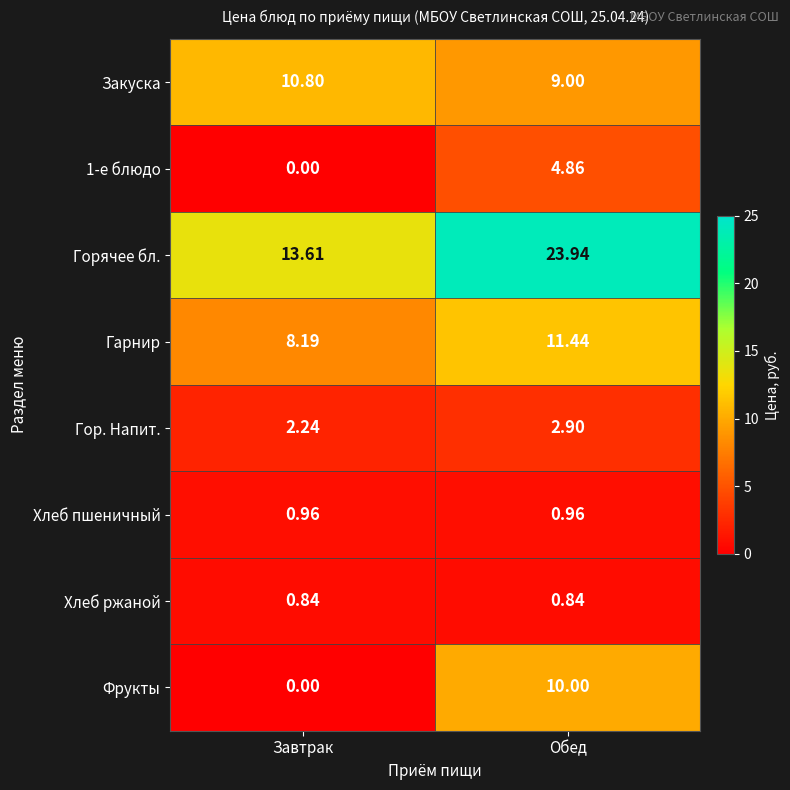

At how many categories does at least one series exceed 1?

2